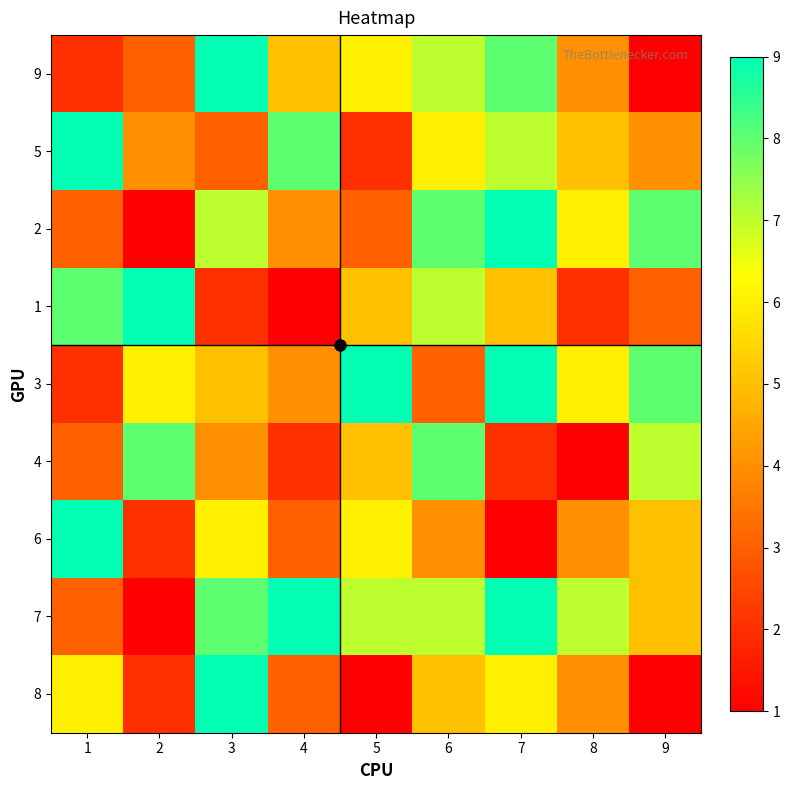

How many series are shown in this chart?

9